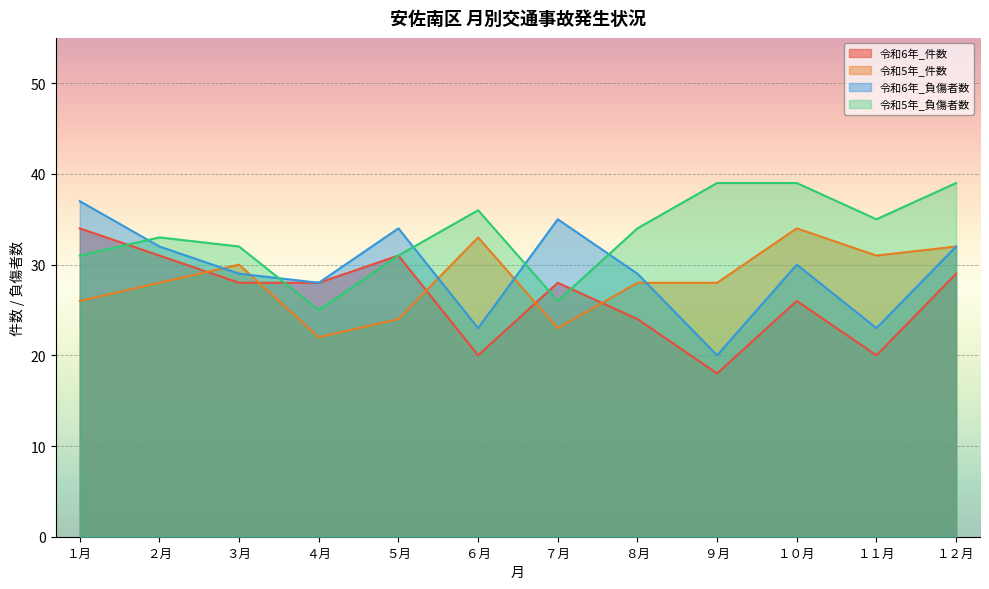

Which series has the largest range (max minus min)?

令和6年_負傷者数